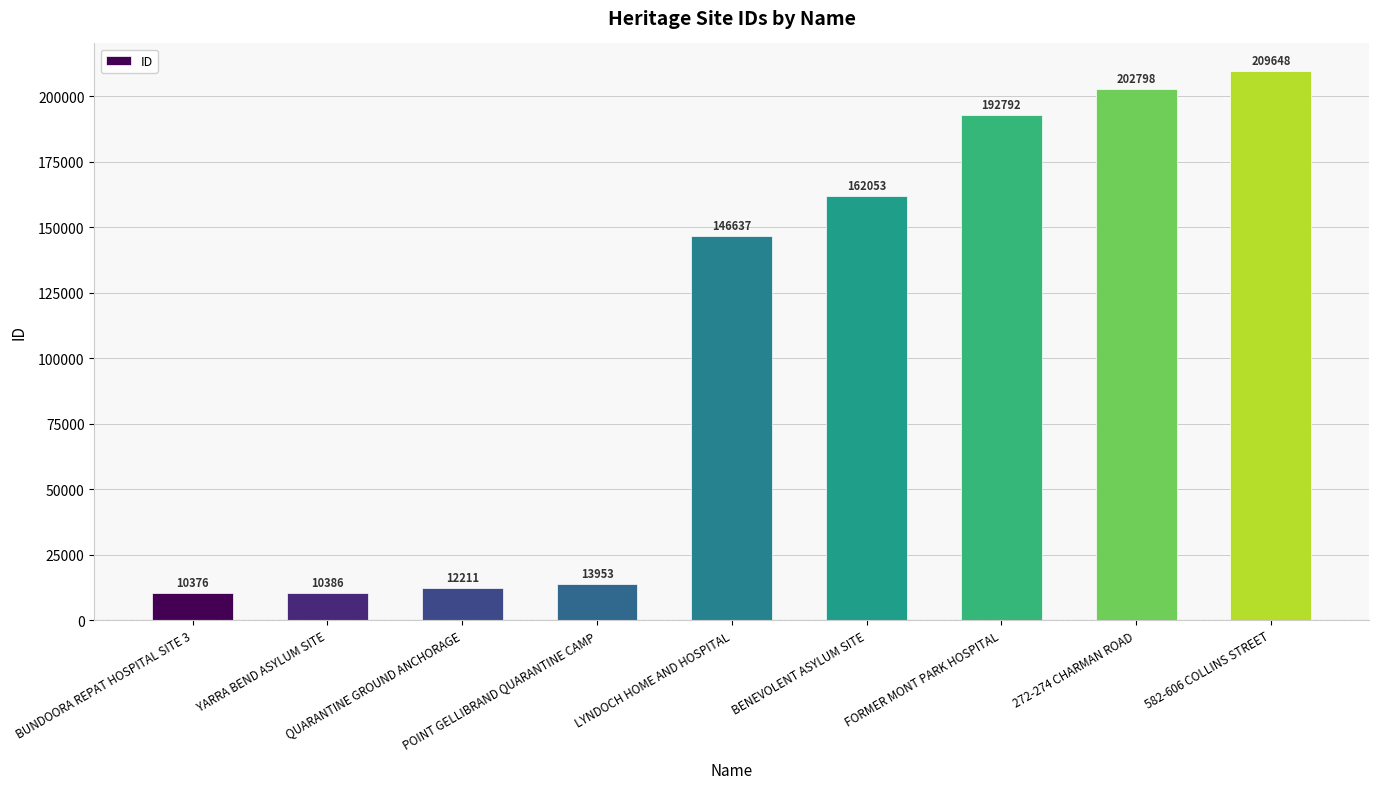

How many data points are less than 146637?

4